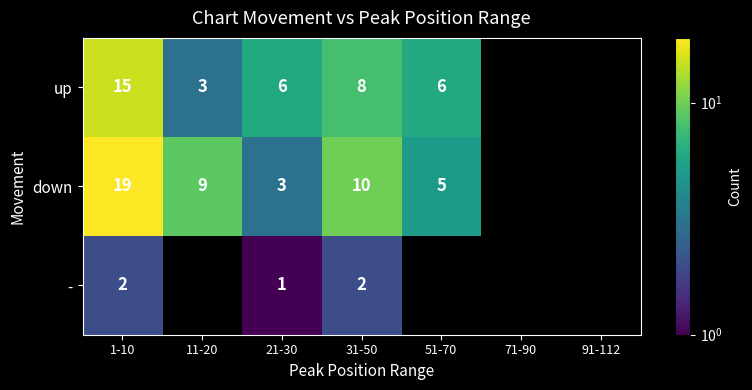

What is the sum of the down values at 21-30 and 51-70?

8